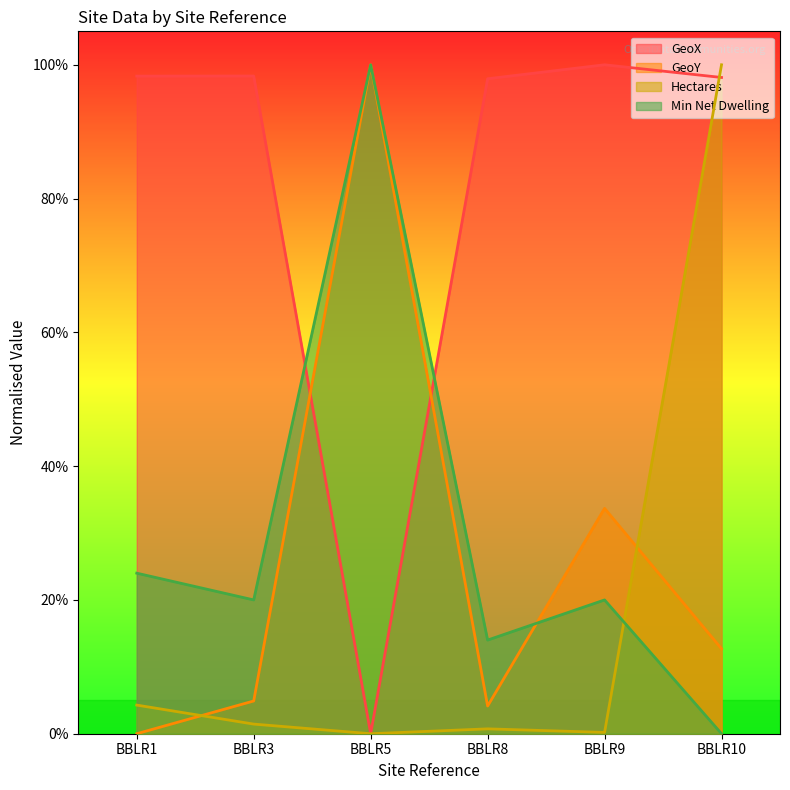

What are all the series names shown in the legend?

GeoX, GeoY, Hectares, Min Net Dwelling